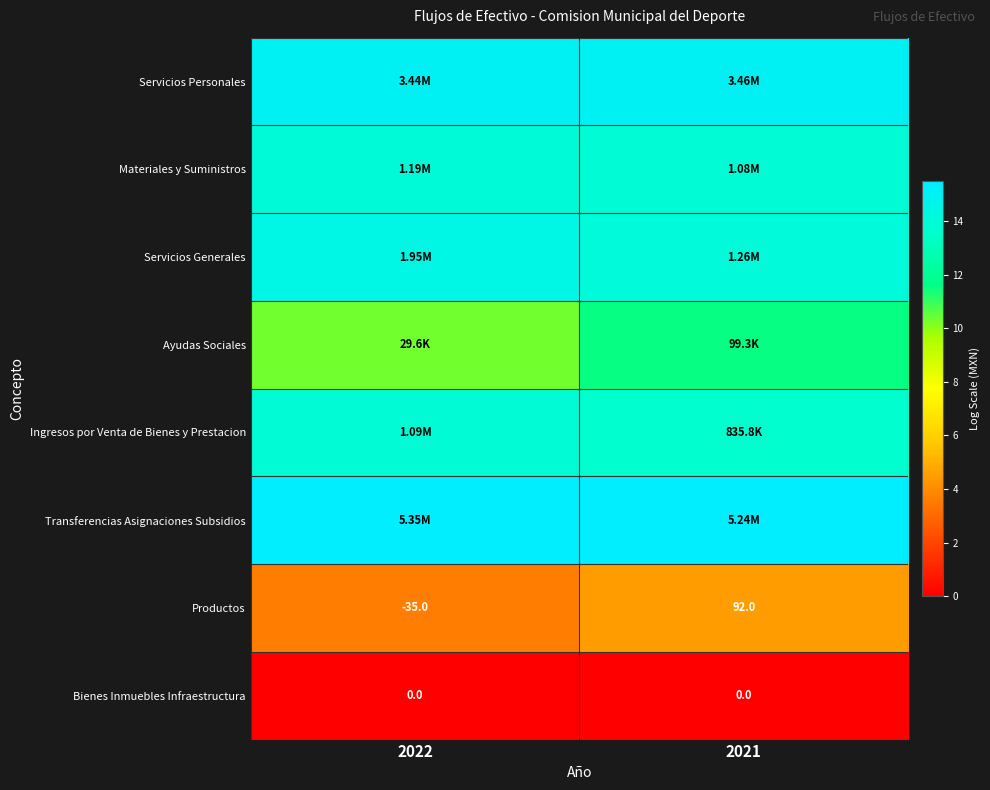

Is the value of Bienes Inmuebles Infraestructura at 2022 greater than the value of Productos at 2021?

No